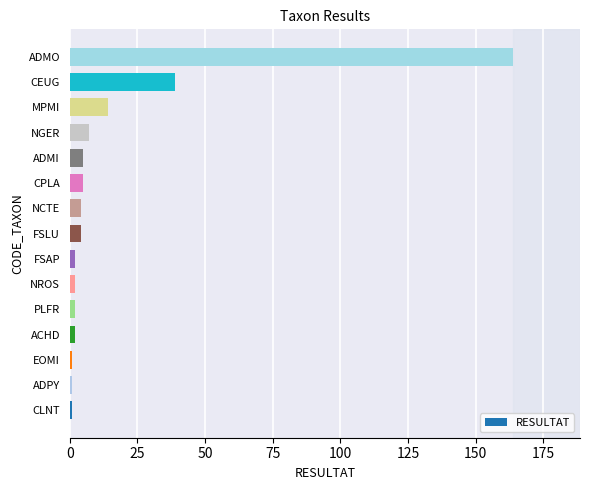

Does the chart contain any negative values?

No